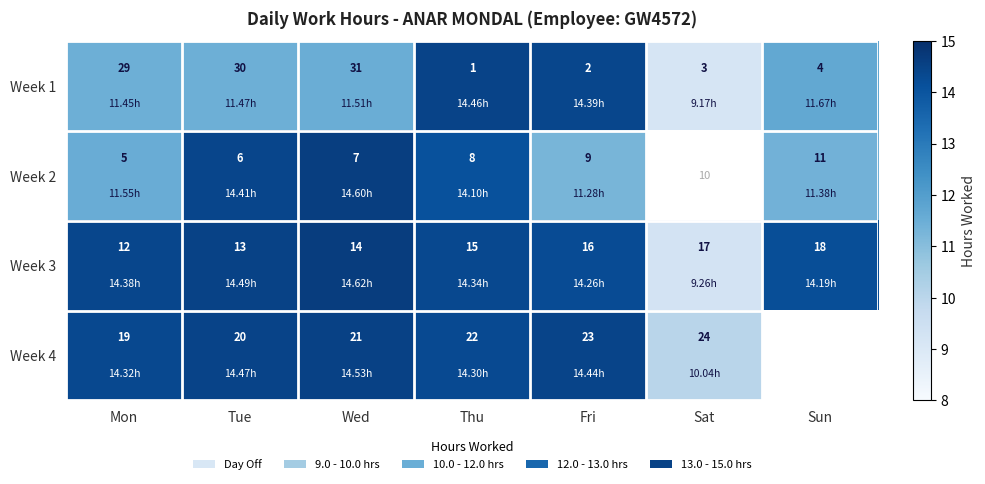

At which label is Week 3 closest to 15?

Thu